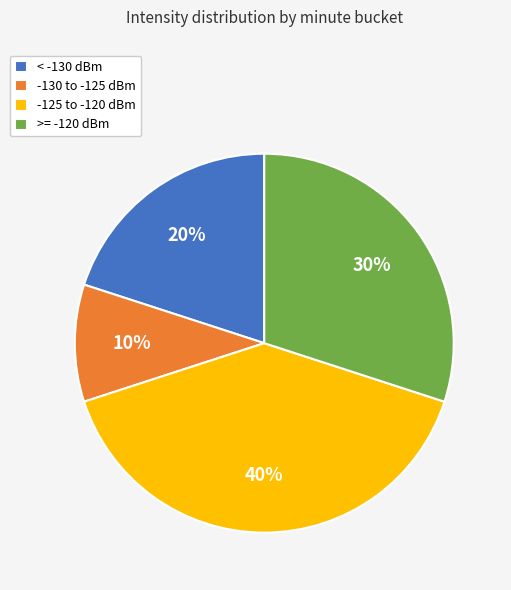

True or false: -125 to -120 dBm accounts for 34% of the total.

False